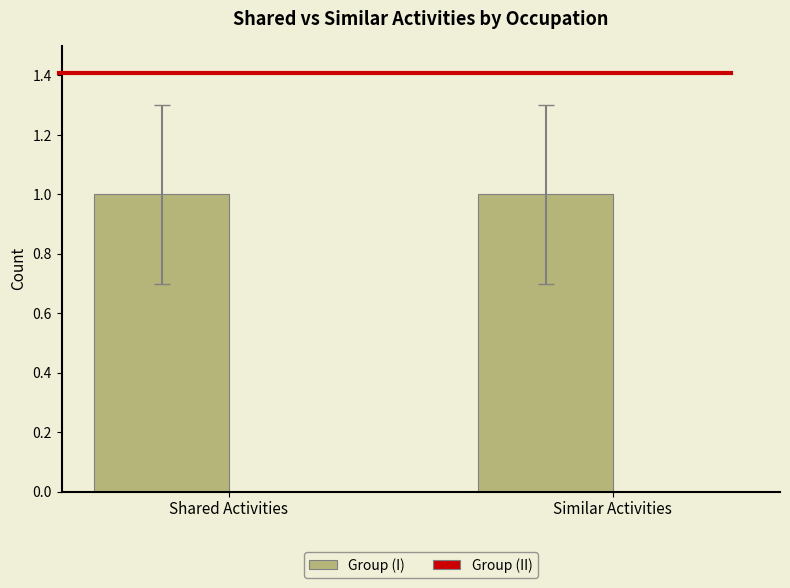

Are the bars grouped side by side (vs. stacked)?

Yes